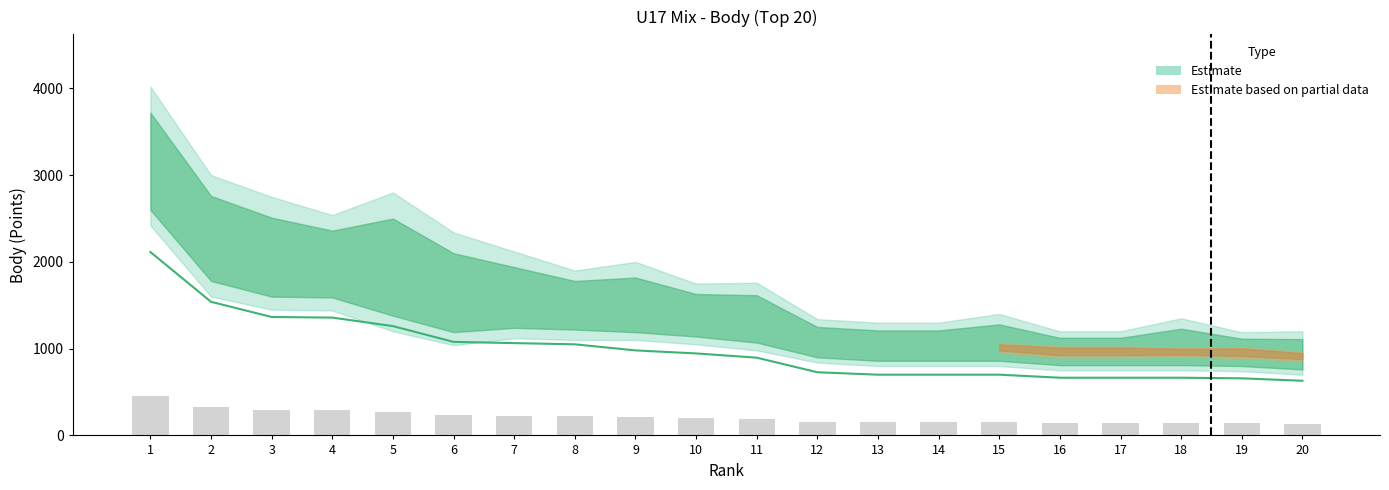

Is it true that col_6_upper equals 559 at 8?

False